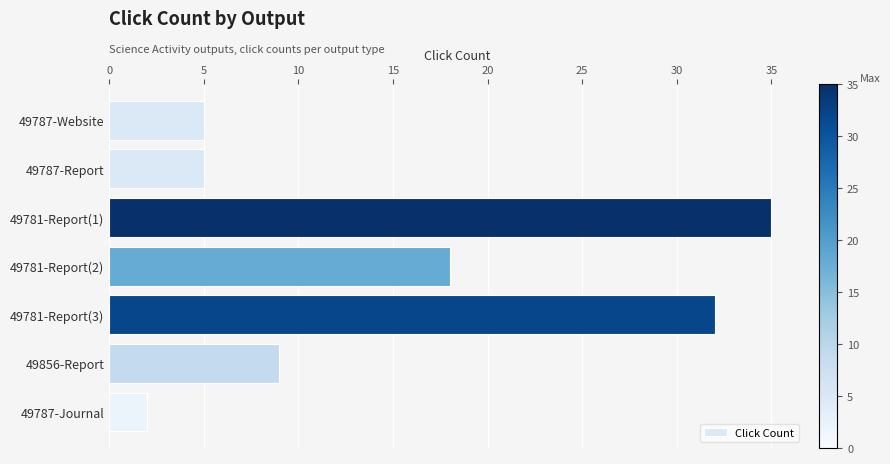

Is it true that the value at 49781-Report(3) is 56?

False